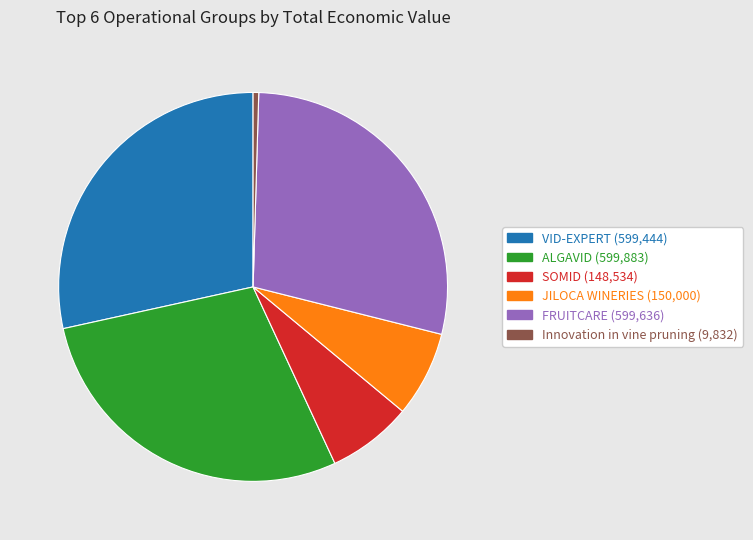

Do SOMID and VID-EXPERT together represent more than half of the pie?

No